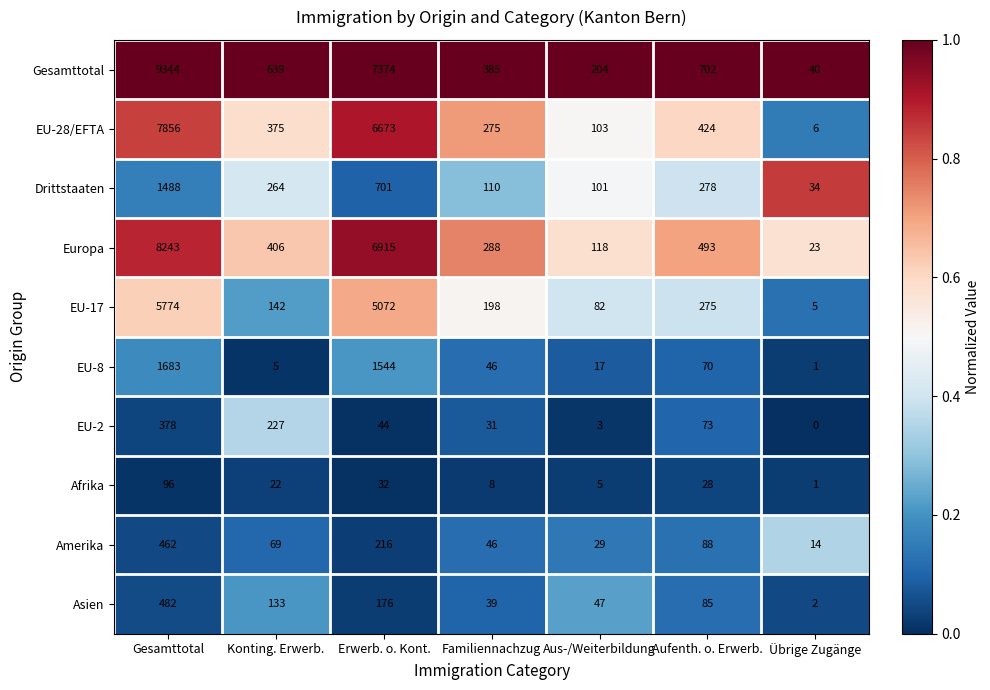

Rank the series by their maximum value, from lowest to highest.

Afrika, EU-2, Amerika, Asien, Drittstaaten, EU-8, EU-17, EU-28/EFTA, Europa, Gesamttotal